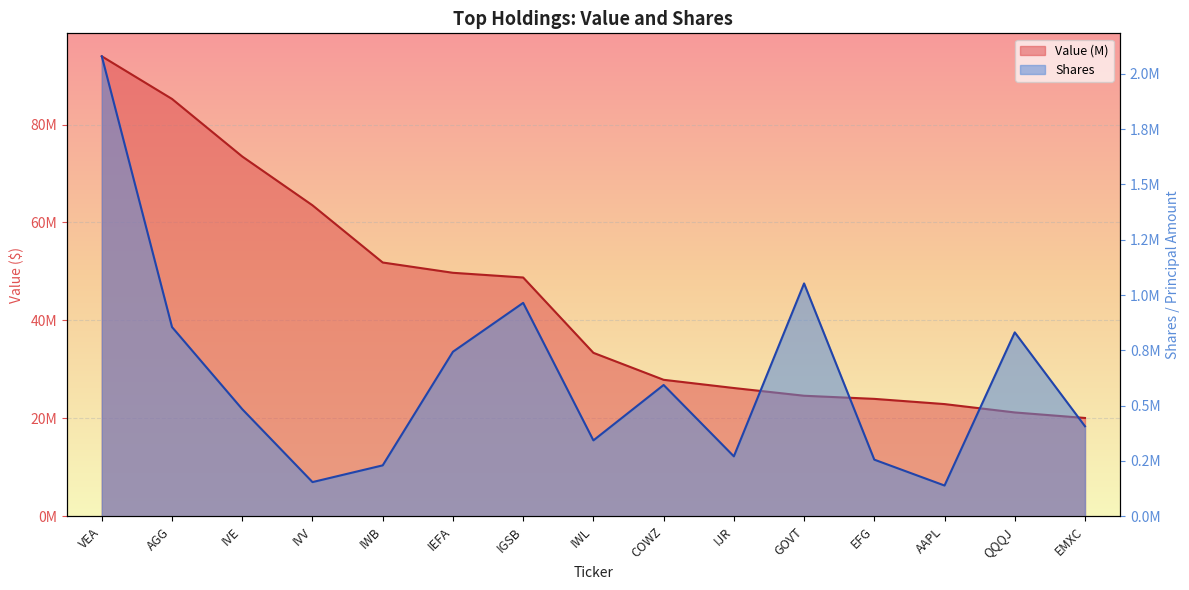

How many values in the Value (M) series are below 33377066?

7